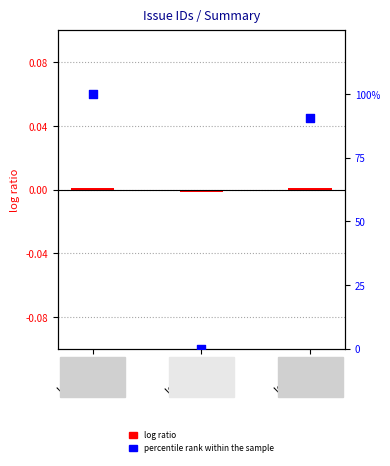

Which series contains the lowest Y value?

log ratio